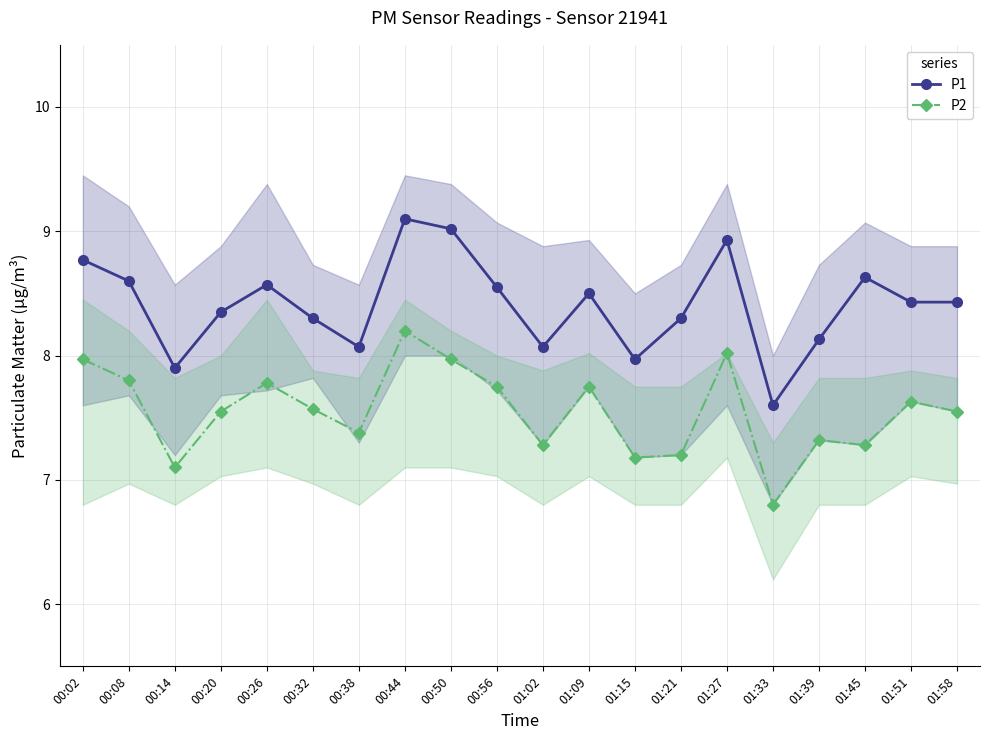

True or false: P2 and P1 intersect in this chart.

False